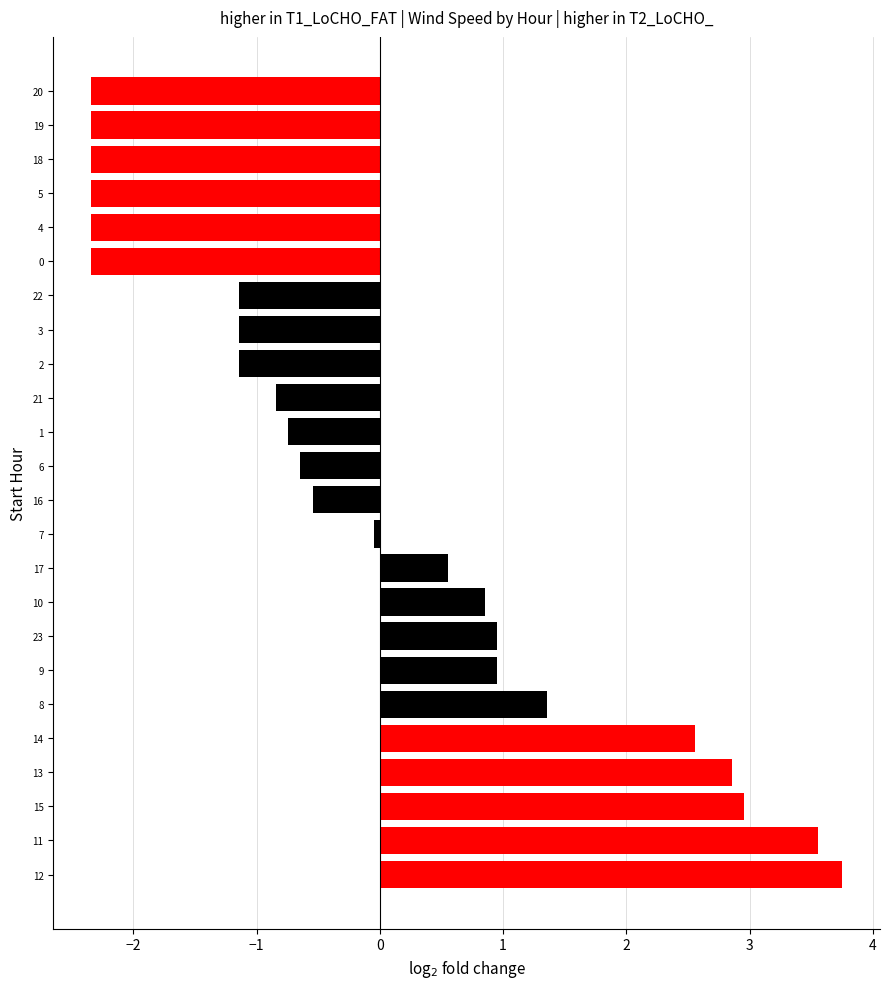

True or false: the data shows 1.3 at 10.

False